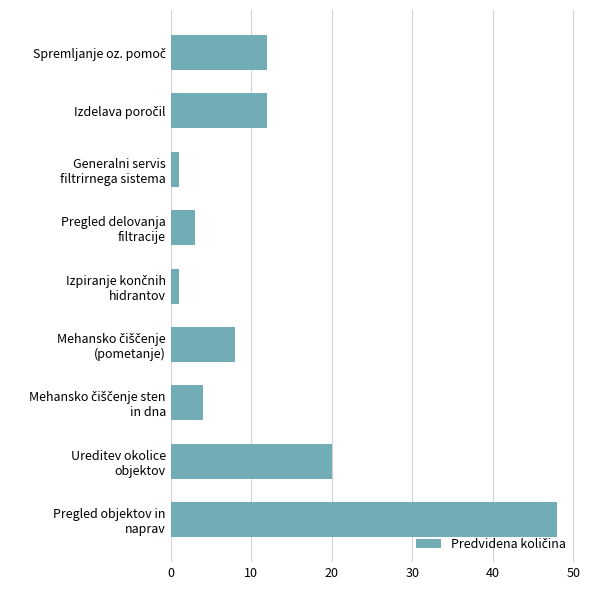

What is the maximum value shown in the chart?

48